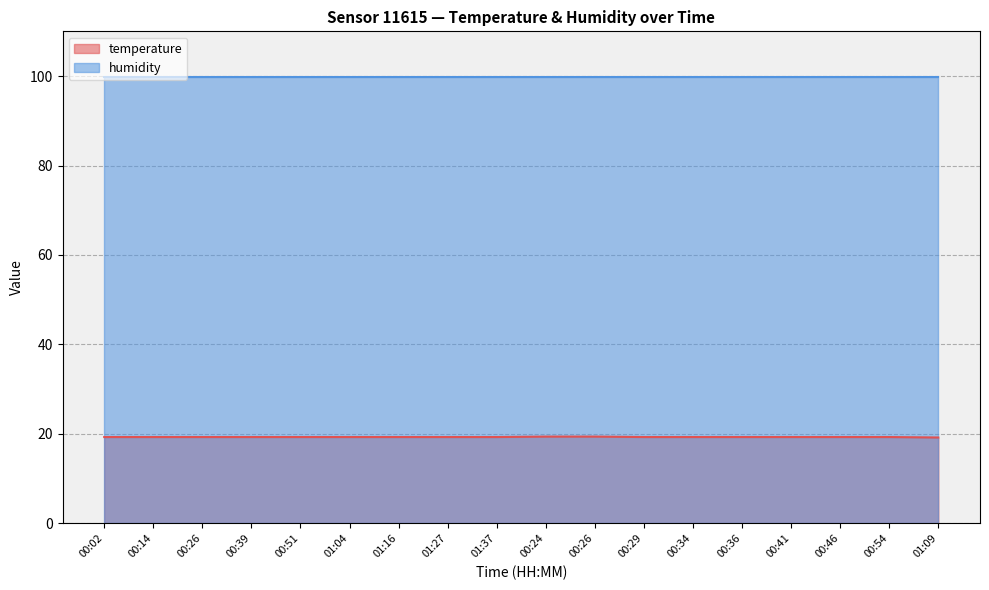

The chart shows a value of 19.4 at 00:24. True or false?

True